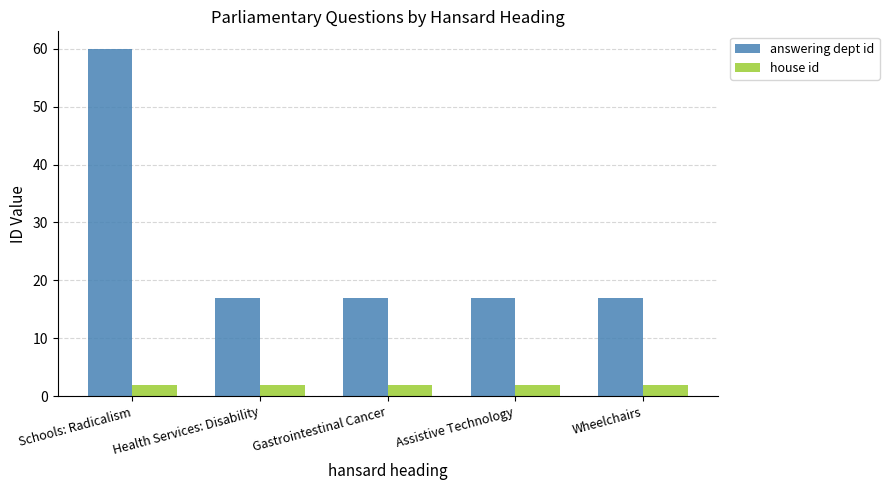

What is the difference between the highest and lowest values at Health Services: Disability?

15